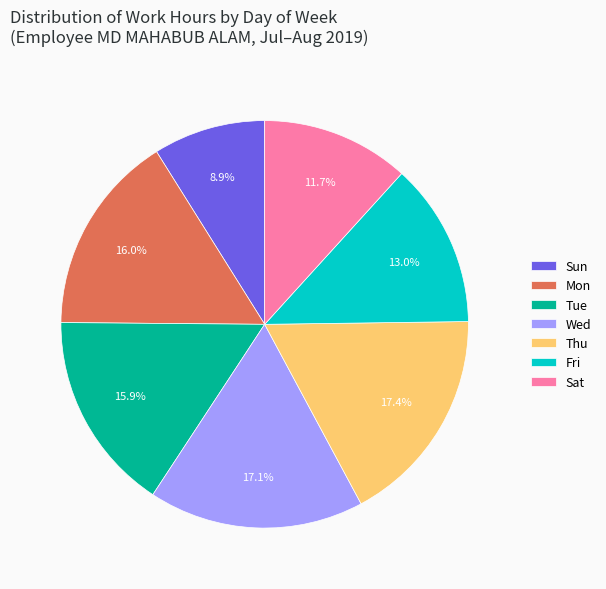

What percentage do Tue and Wed together represent?

33.0%